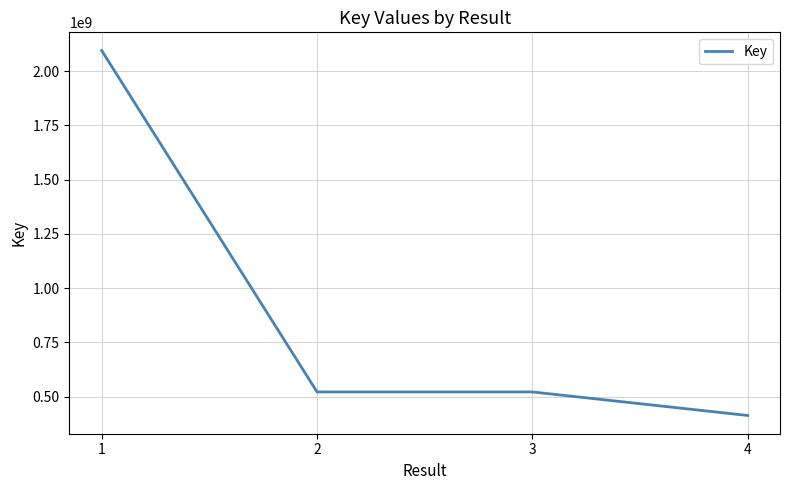

Where is the first local minimum?

2